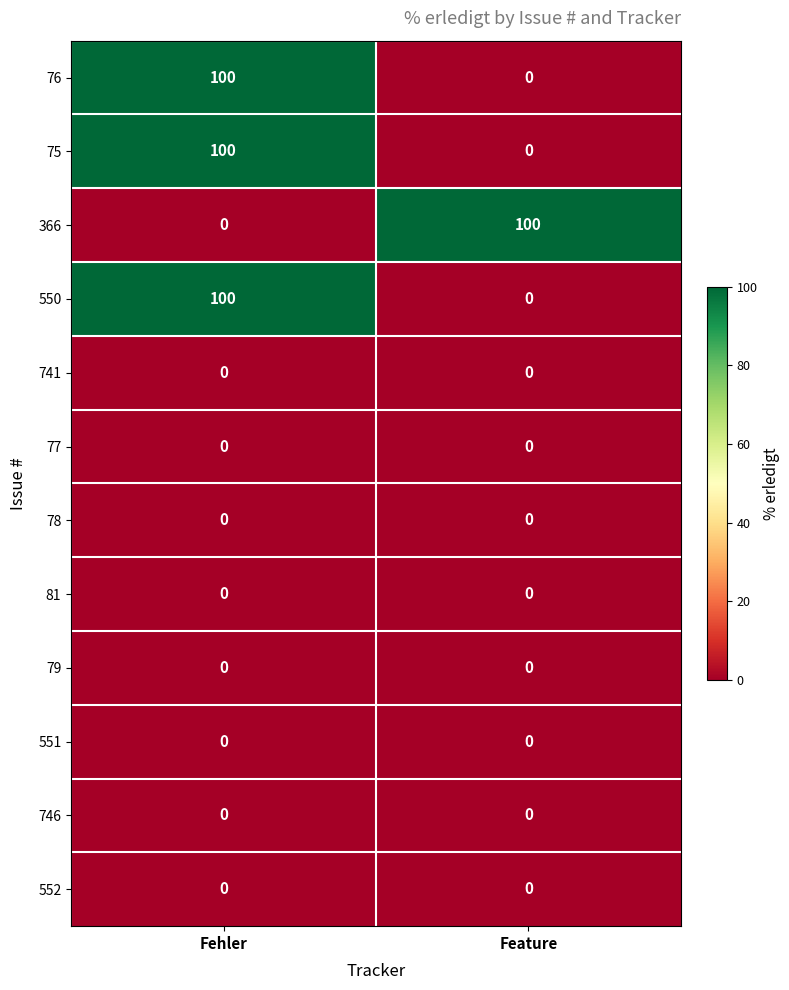

What is the greatest value displayed?

100